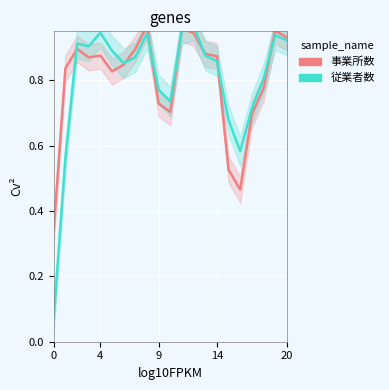

Is it true that 従業者数 equals 1.4 at 8?

False